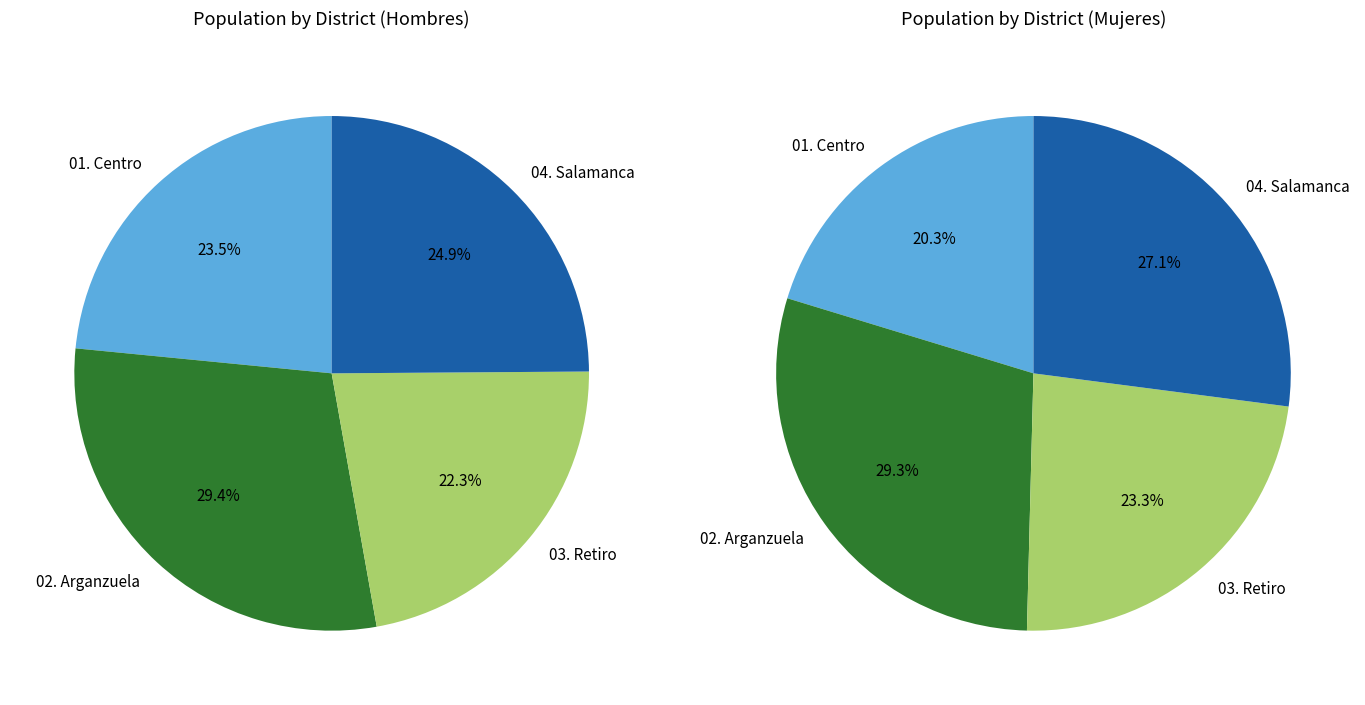

Count the number of slices in the pie.

4